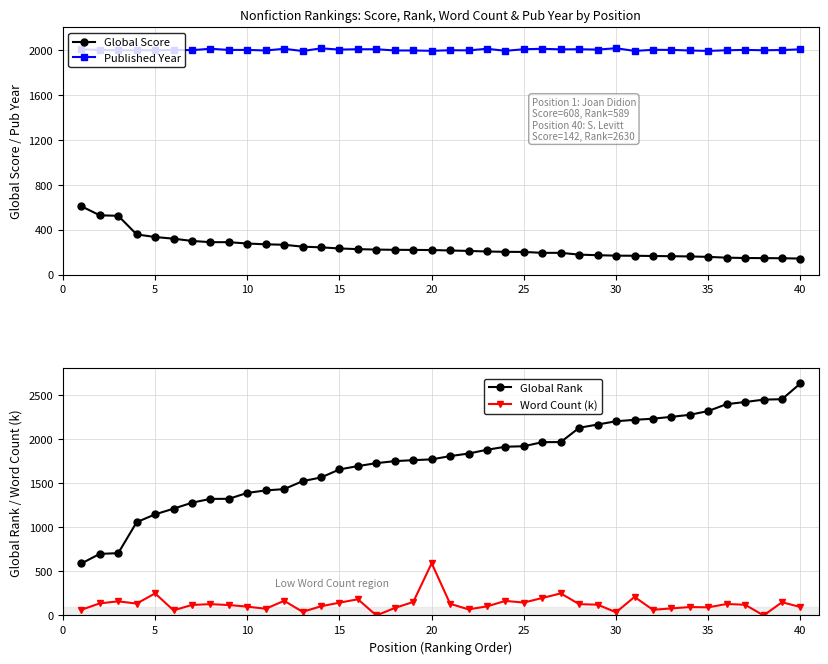

Which series has the largest total across all categories?

Published Year